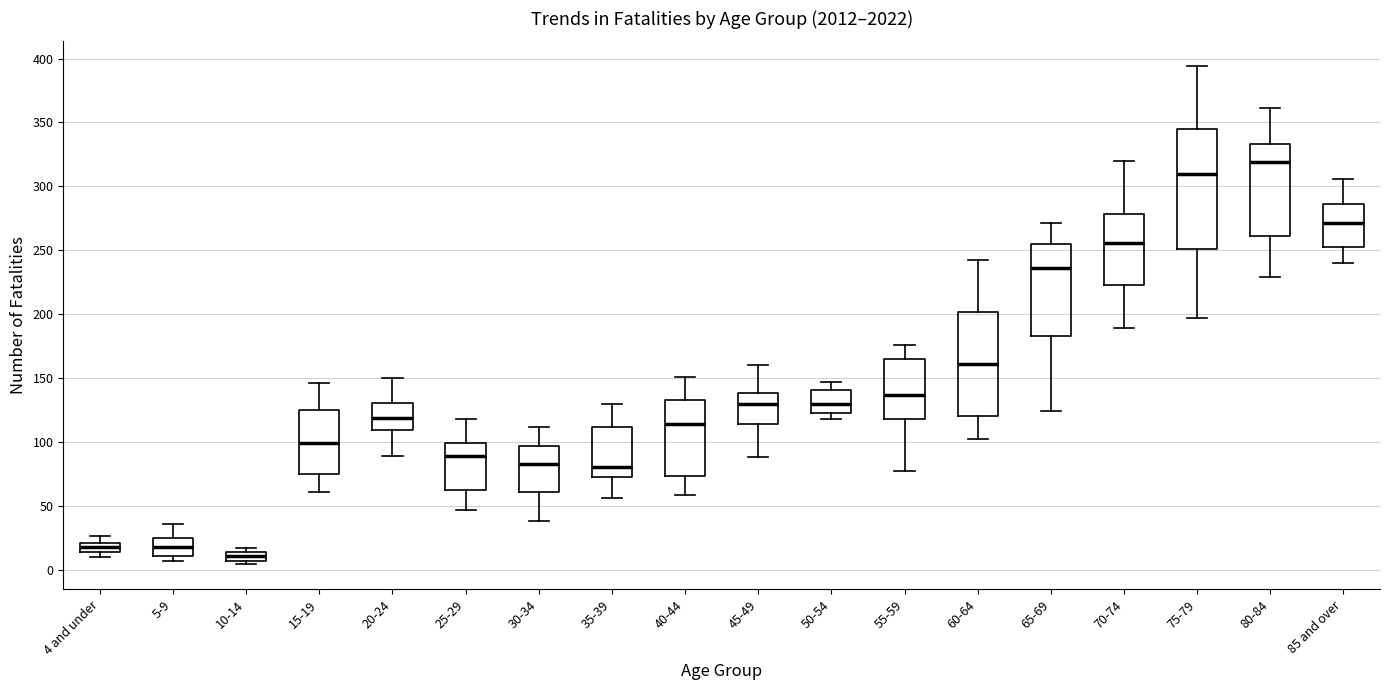

Comparing the boxes themselves (not the whiskers), which one is the tallest?

75-79